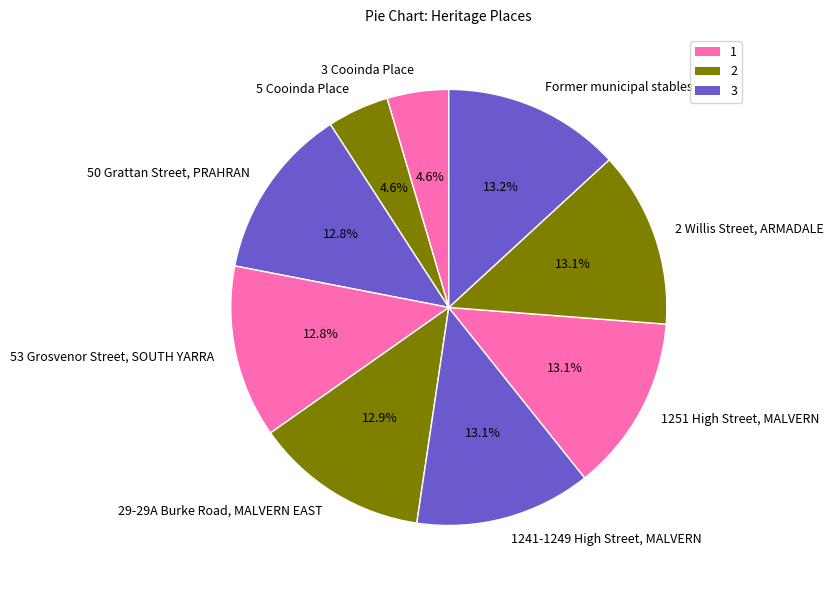

Is 50 Grattan Street, PRAHRAN the majority of the pie?

No